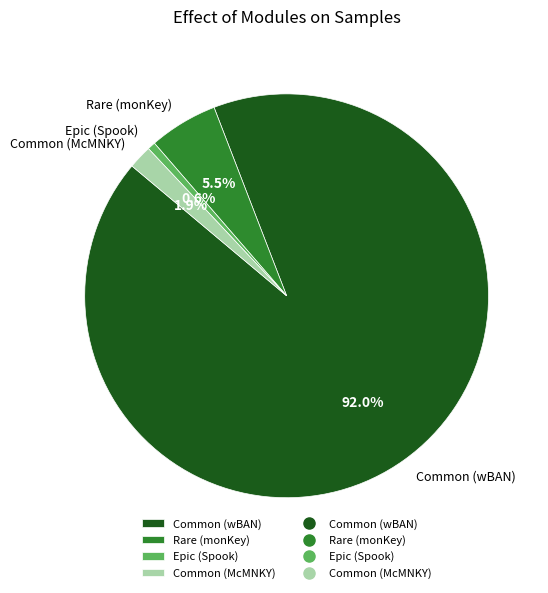

What is the smallest slice in the pie chart?

Epic (Spook)